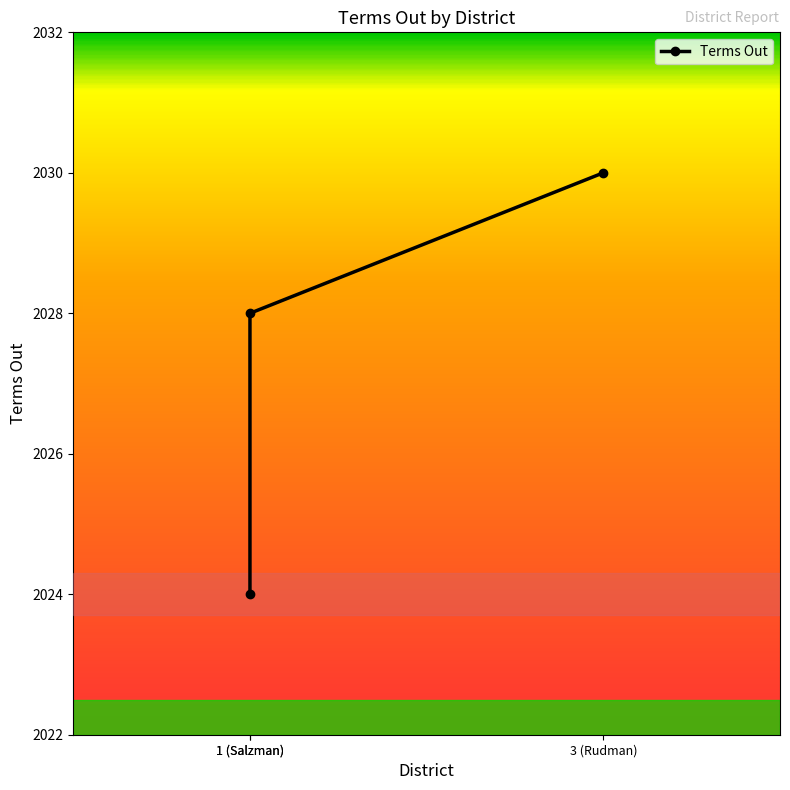

What is the label of the 2nd point from the left?

1 (Salzman)